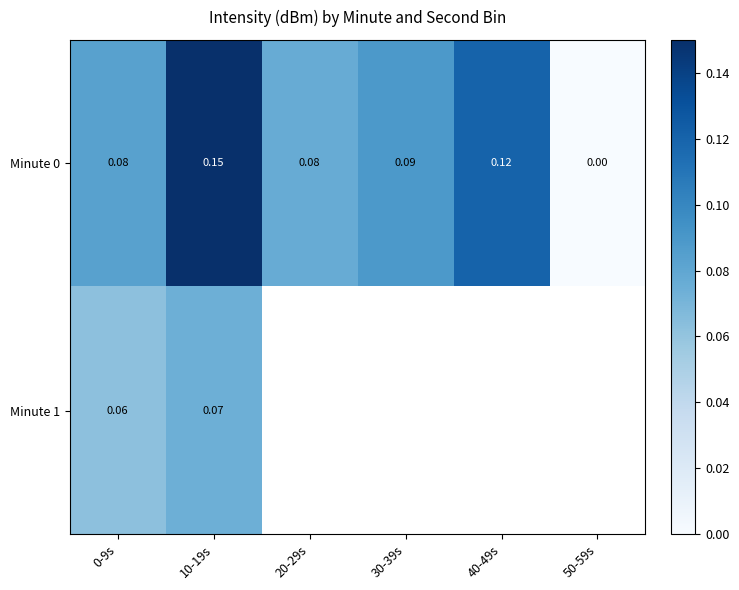

At how many categories does at least one series exceed 0?

5